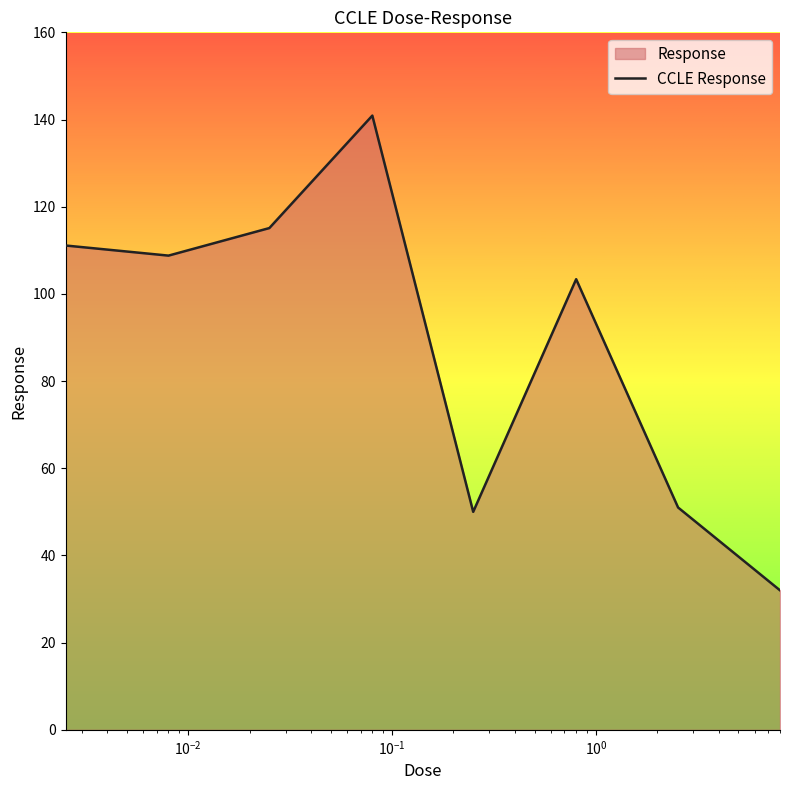

True or false: there are more than 0 points higher than both neighbors.

True